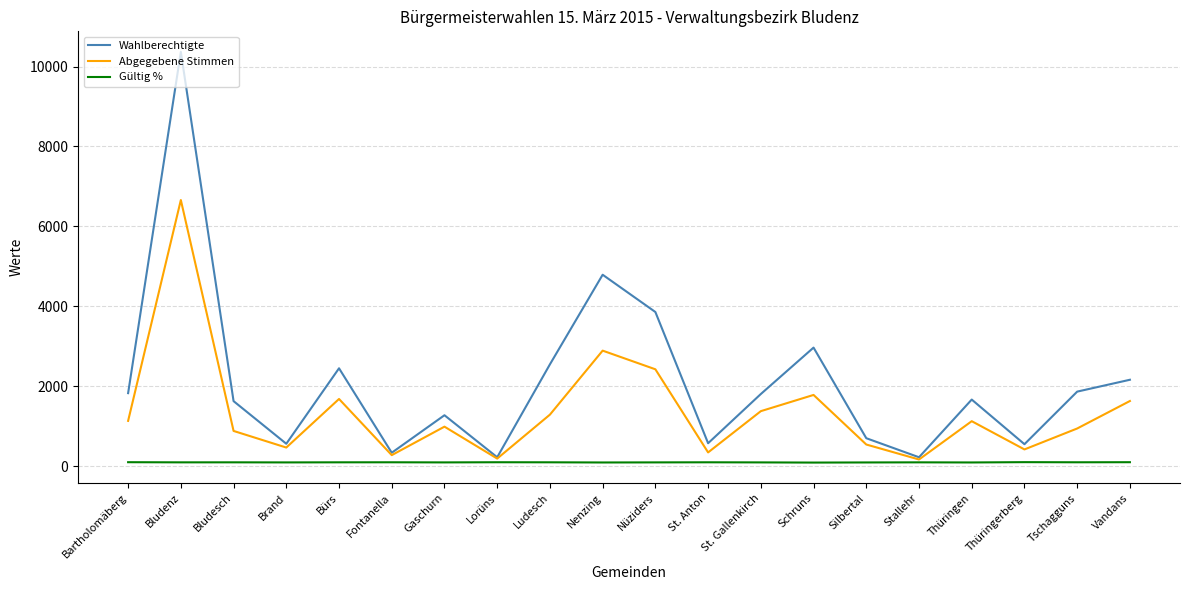

The Wahlberechtigte series shows 1625.0 at Bludesch. True or false?

True